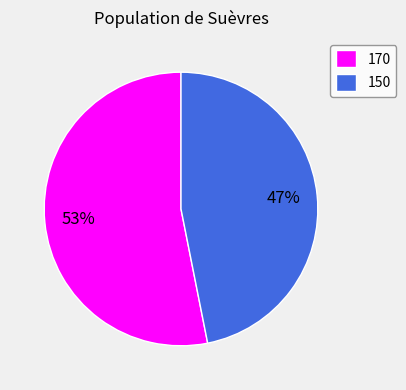

The 170 slice represents 40% of the pie. True or false?

False